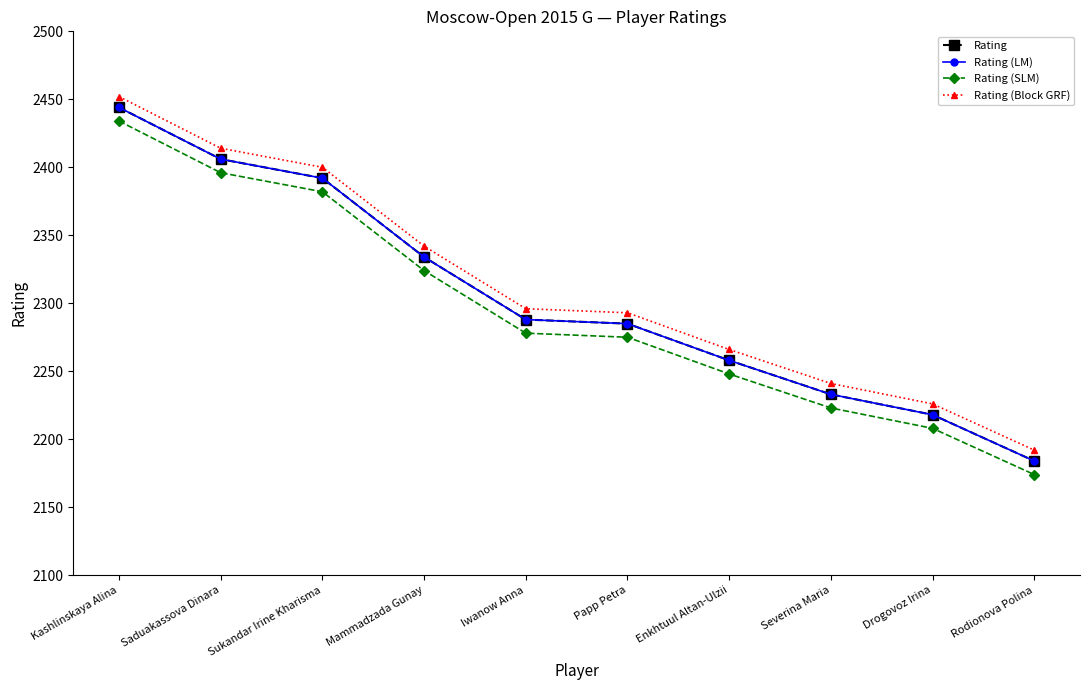

What is the average value of the Rating (Block GRF) series?

2312